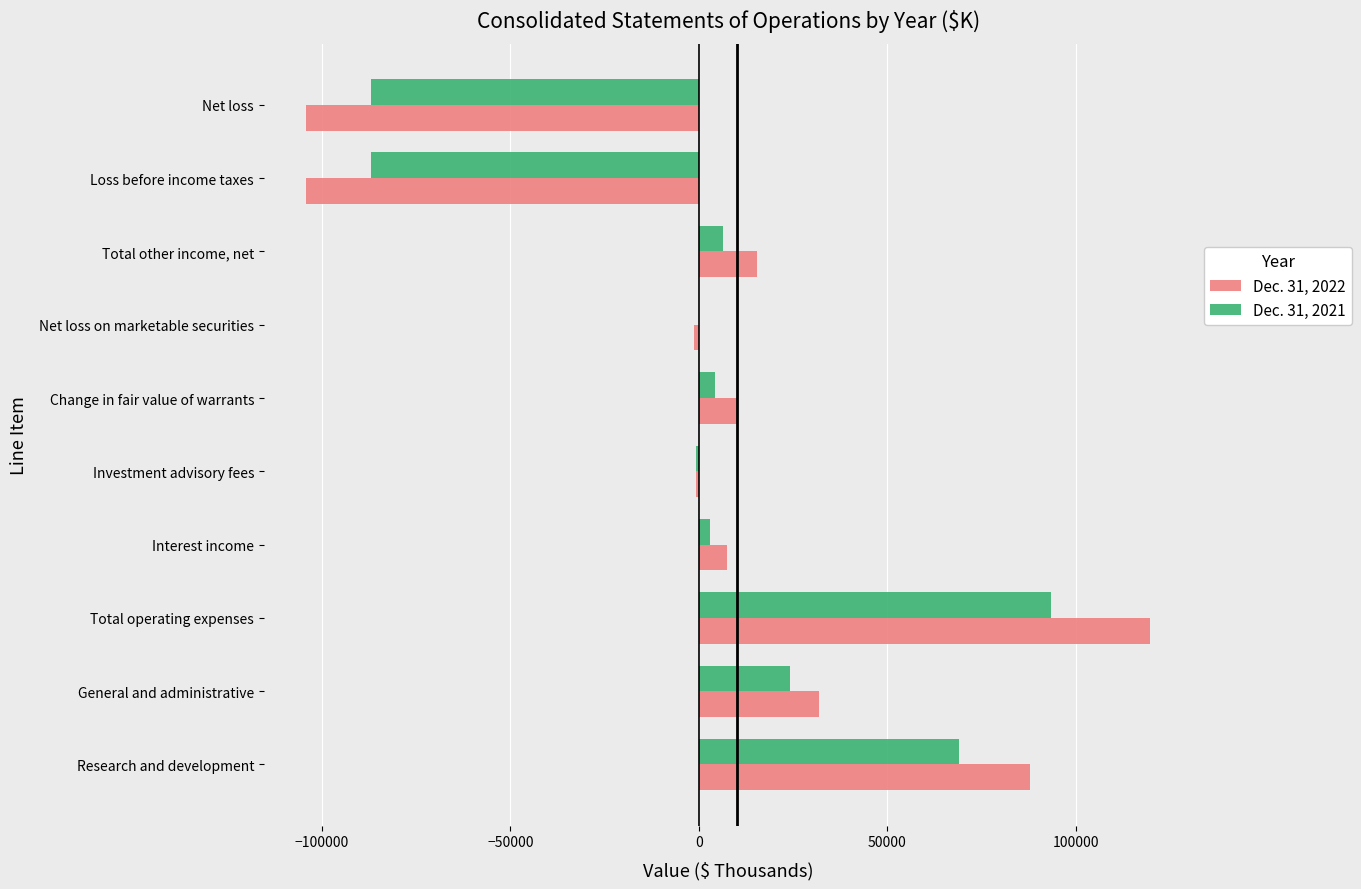

The Dec. 31, 2022 series shows 31919 at General and administrative. True or false?

True